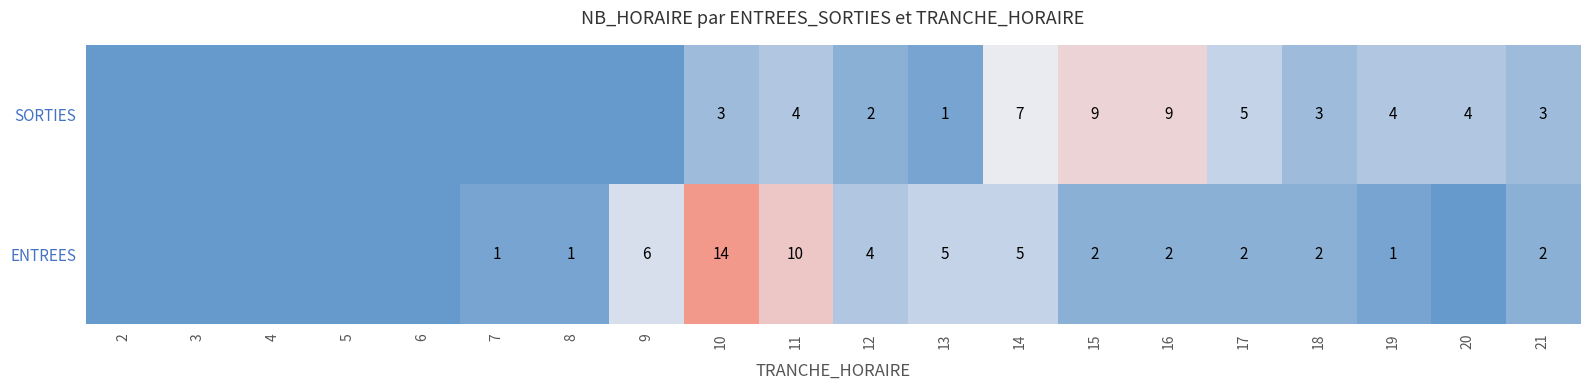

At 15, list the series in order from largest to smallest.

SORTIES, ENTREES